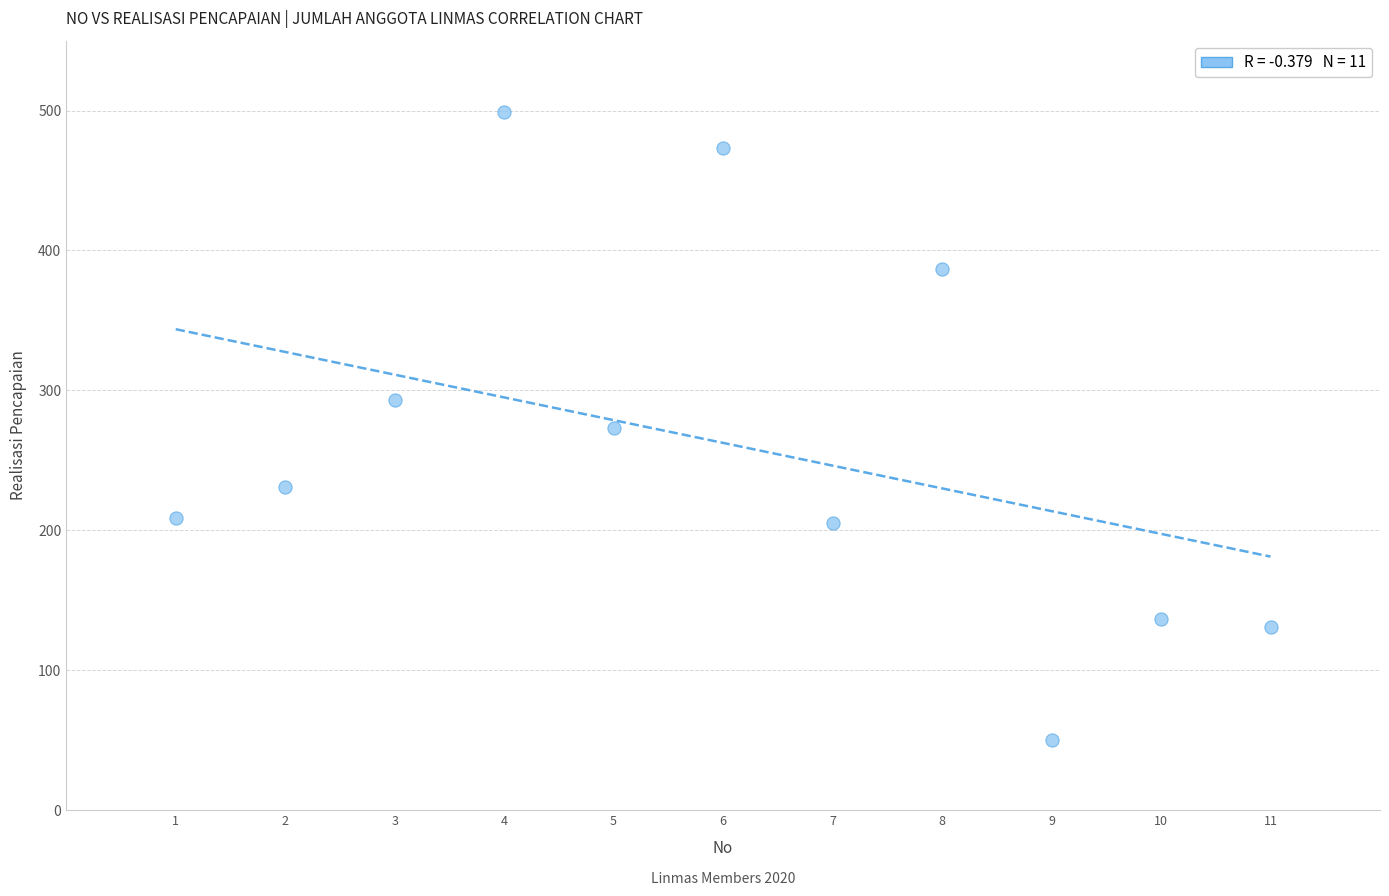

What is the range of Y values (max minus min)?

449